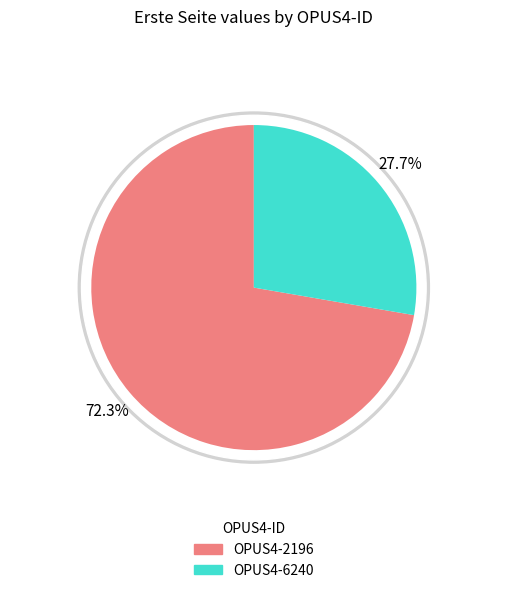

Between OPUS4-2196 and OPUS4-6240, which is larger?

OPUS4-2196